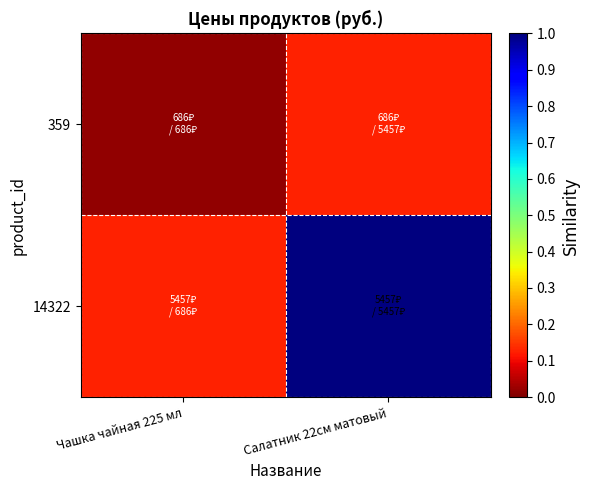

At which category does the chart reach its peak across all series?

Салатник 22см матовый